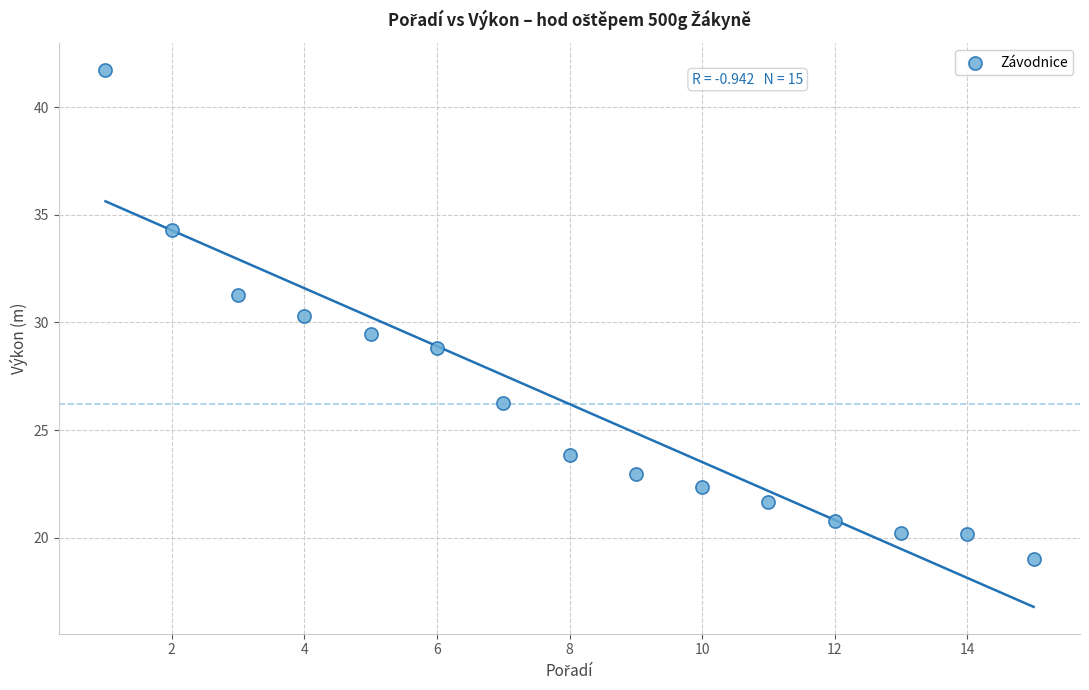

What is the range of X values (max minus min)?

14.0